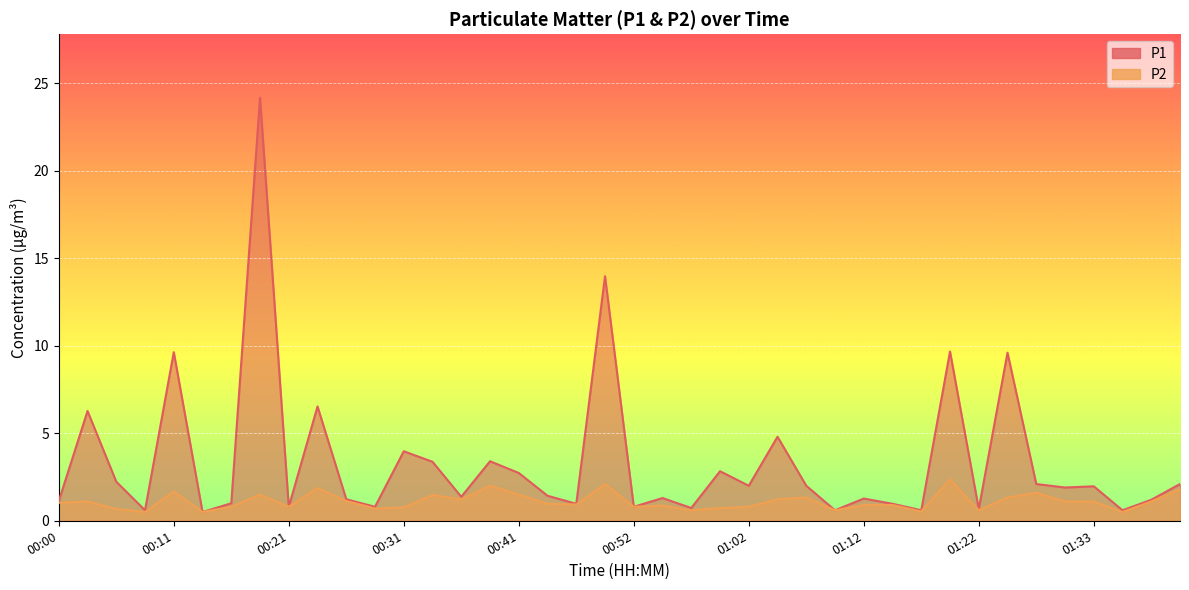

What is the label of the 32nd point from the right?

00:21